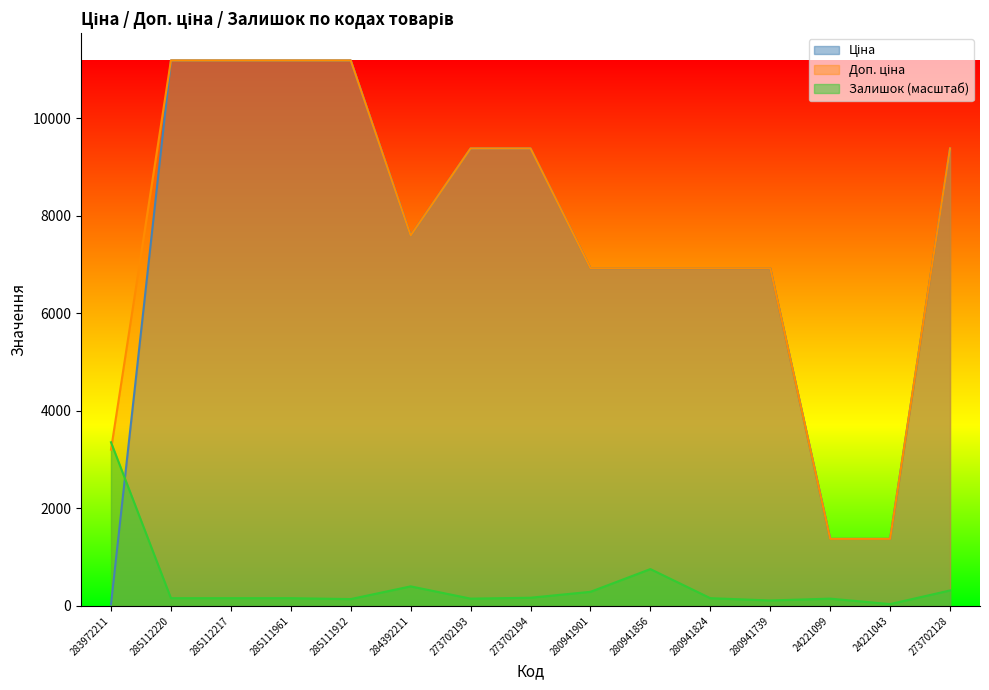

True or false: Ціна and Залишок intersect in this chart.

True